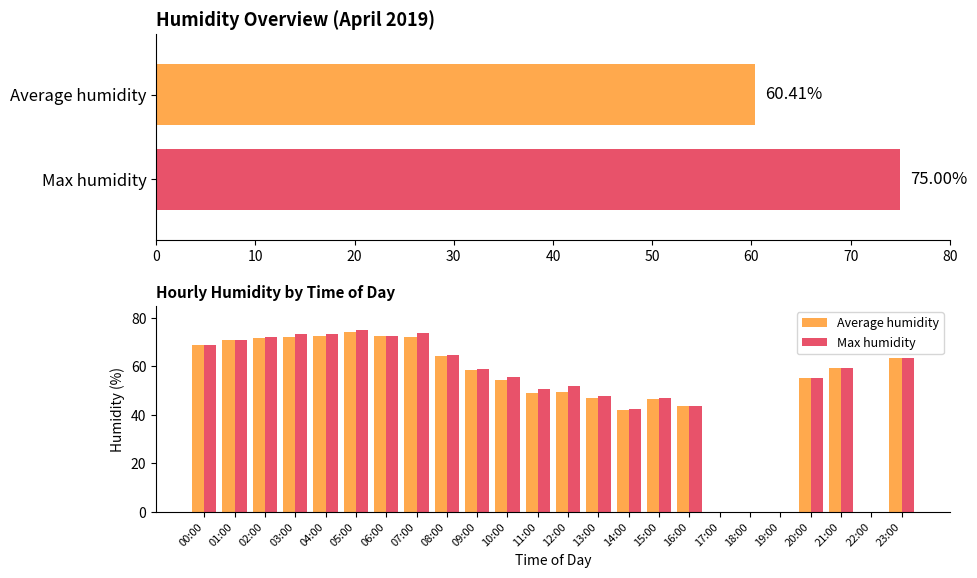

True or false: Average humidity has a value of 20.4 at 14:00.

False